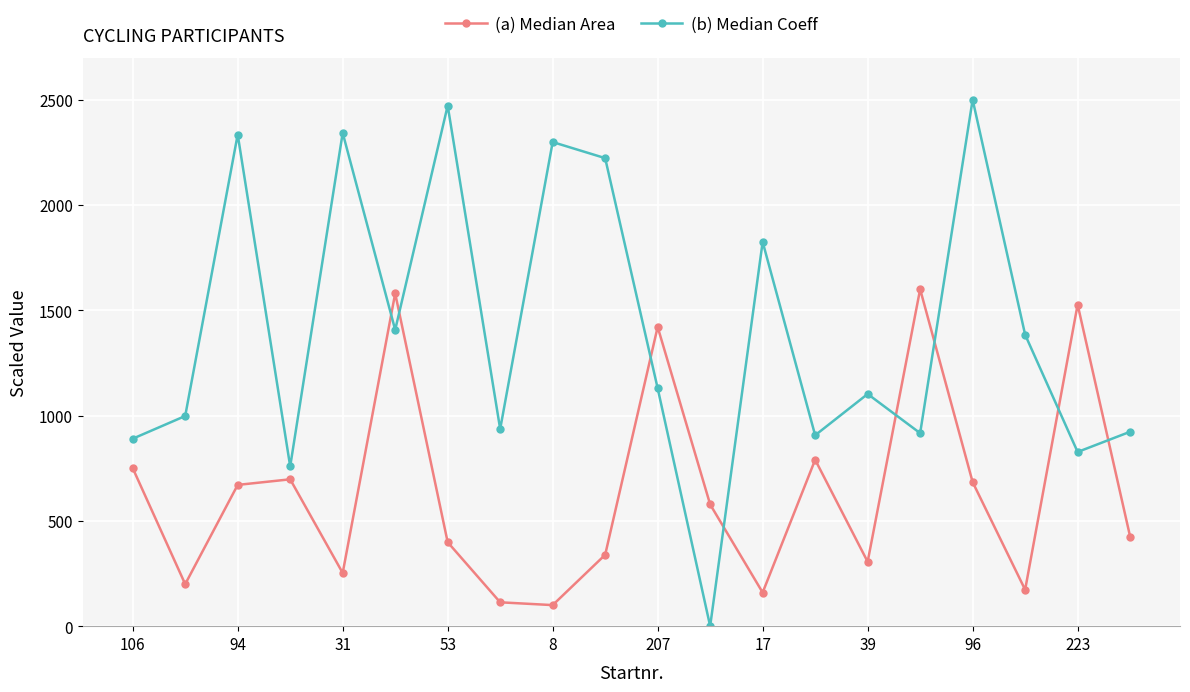

How many values in the (b) Median Coeff series exceed 1129?

10